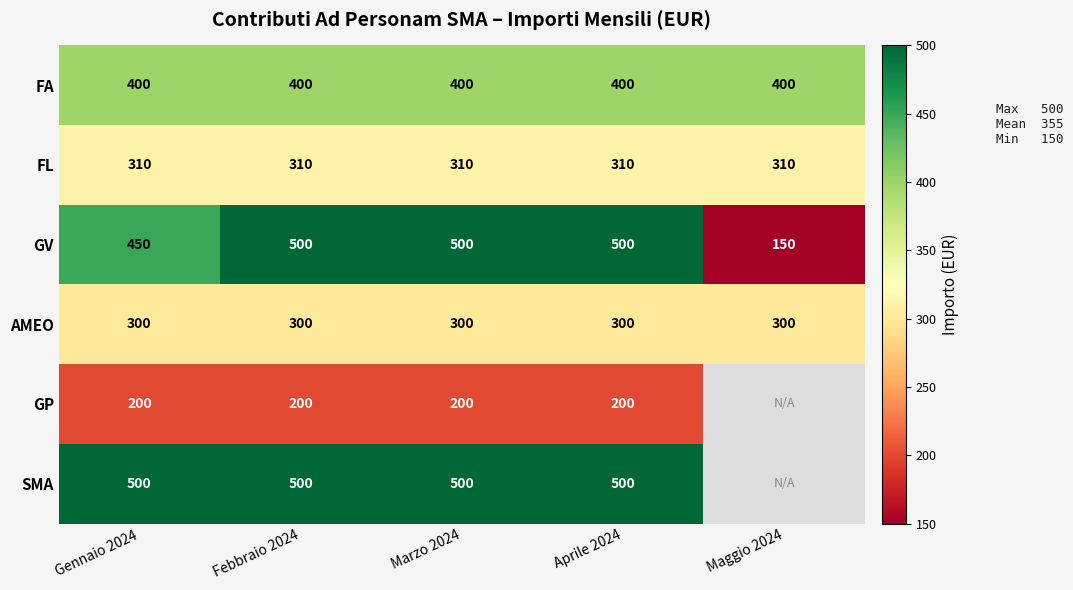

What is the smallest value displayed?

150.0